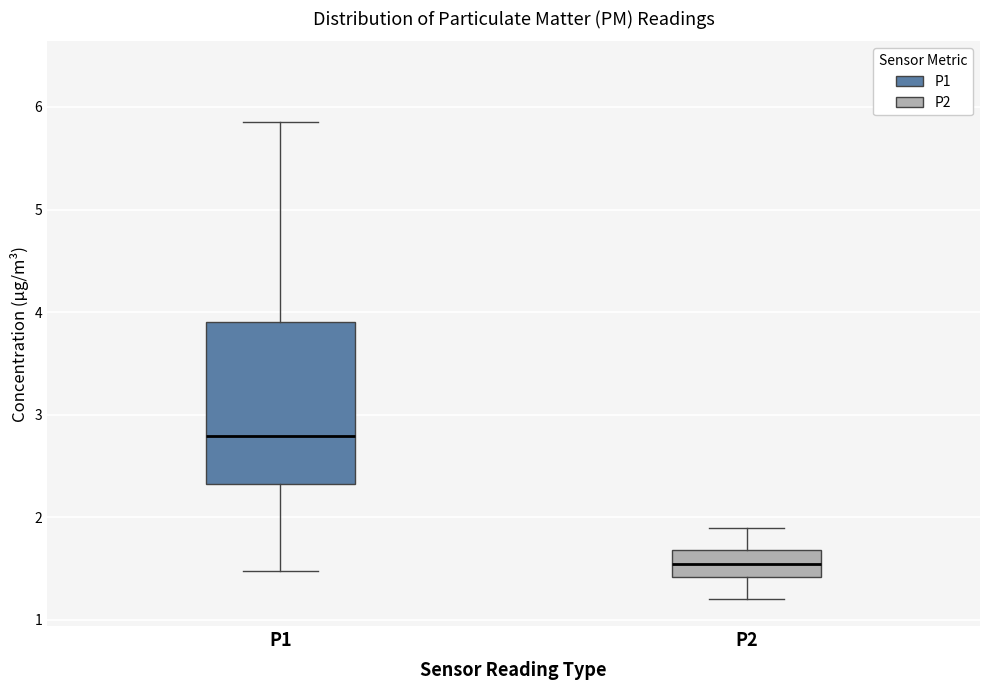

Comparing the boxes themselves (not the whiskers), which one is the tallest?

P1